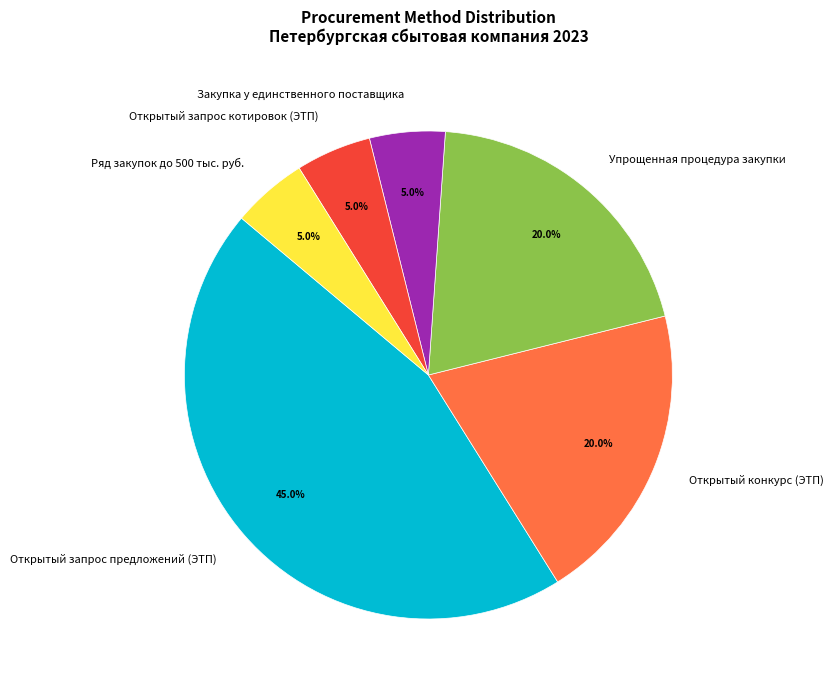

Which has a higher value, Ряд закупок до 500 тыс. руб. or Открытый конкурс (ЭТП)?

Открытый конкурс (ЭТП)